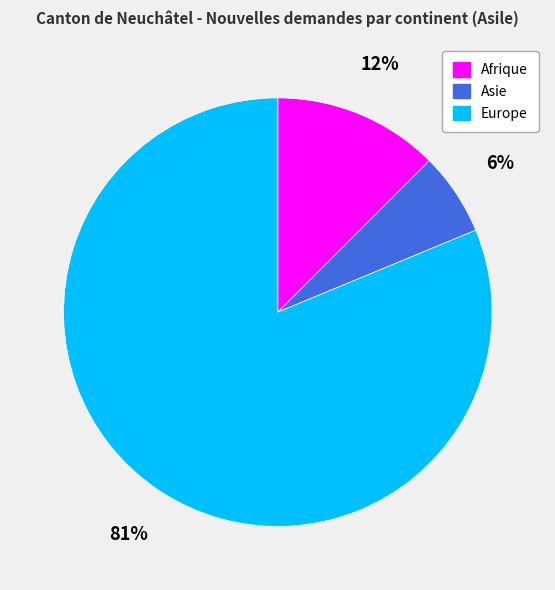

Rank the categories by value from lowest to highest.

Asie, Afrique, Europe